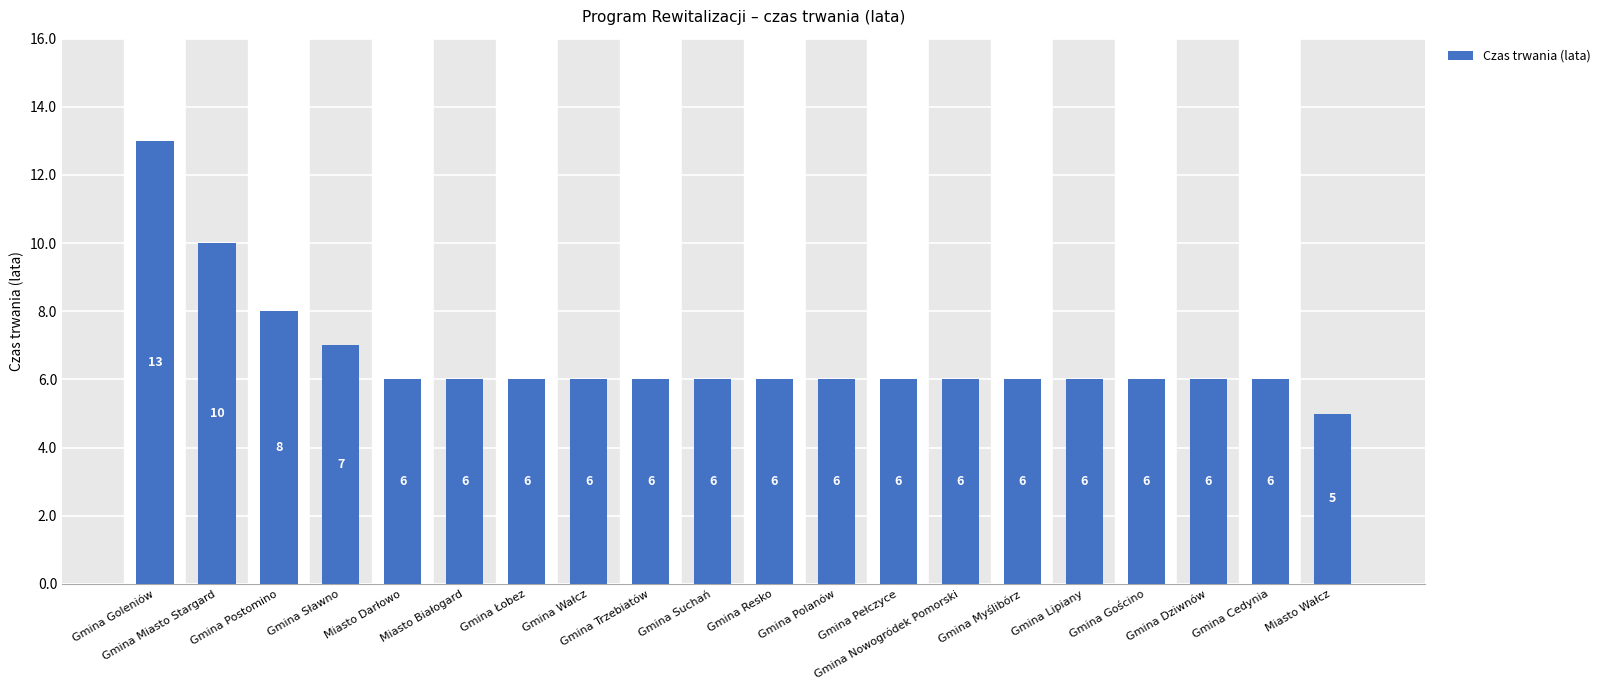

What is the value of the 1st bar from the left?

13